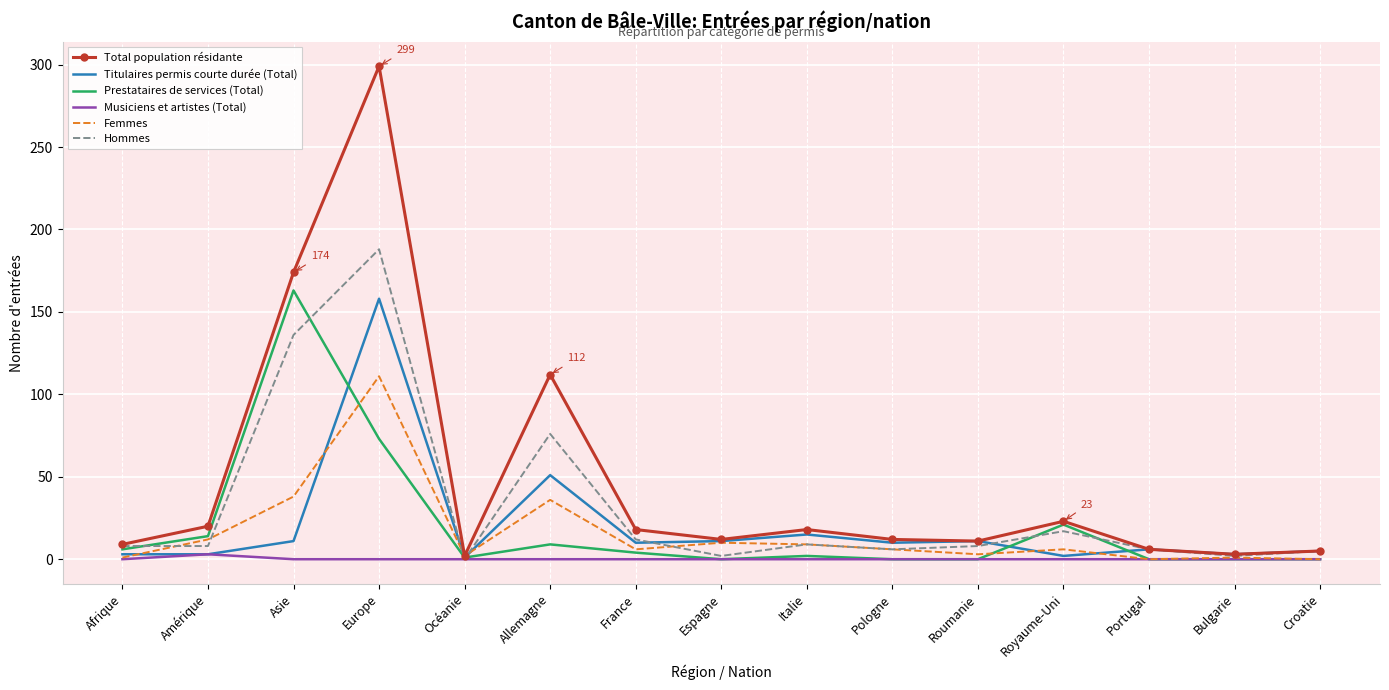

What is the difference between the second highest and minimum values in the Hommes series?

136